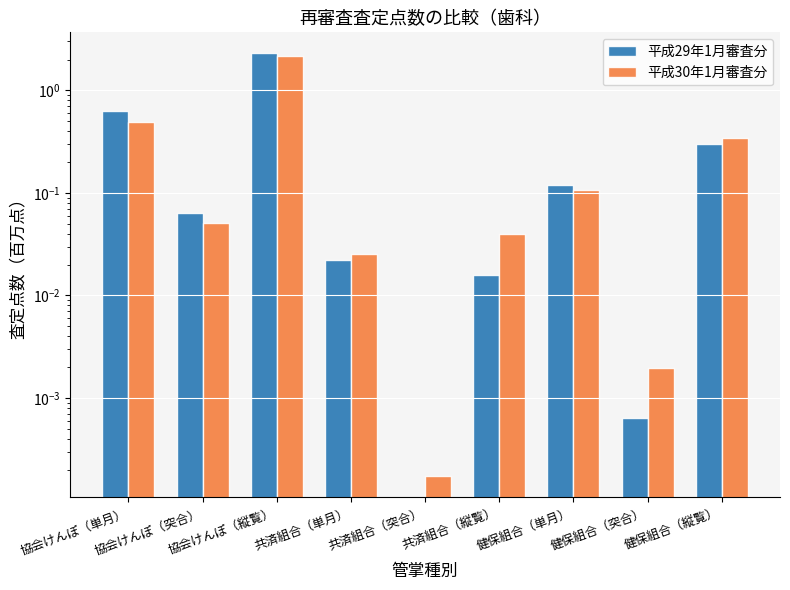

What is the maximum value for 平成29年1月審査分?

2.3